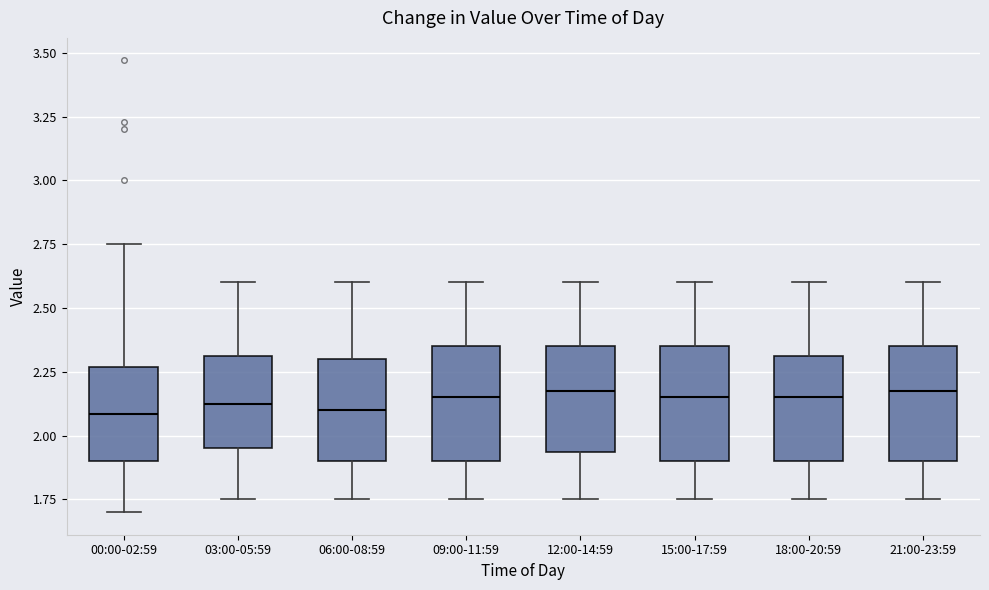

Reading left to right, read every box against the y-axis: the position of its median line, the range the box covers, and the ends of its whiskers. The values are not printed on the chart, so give them approximately, as read against the axis.

00:00-02:59: median 2.10, box 1.90 to 2.25, whiskers 1.70 to 2.75
03:00-05:59: median 2.15, box 1.95 to 2.30, whiskers 1.75 to 2.60
06:00-08:59: median 2.10, box 1.90 to 2.30, whiskers 1.75 to 2.60
09:00-11:59: median 2.15, box 1.90 to 2.35, whiskers 1.75 to 2.60
12:00-14:59: median 2.20, box 1.95 to 2.35, whiskers 1.75 to 2.60
15:00-17:59: median 2.15, box 1.90 to 2.35, whiskers 1.75 to 2.60
18:00-20:59: median 2.15, box 1.90 to 2.30, whiskers 1.75 to 2.60
21:00-23:59: median 2.20, box 1.90 to 2.35, whiskers 1.75 to 2.60